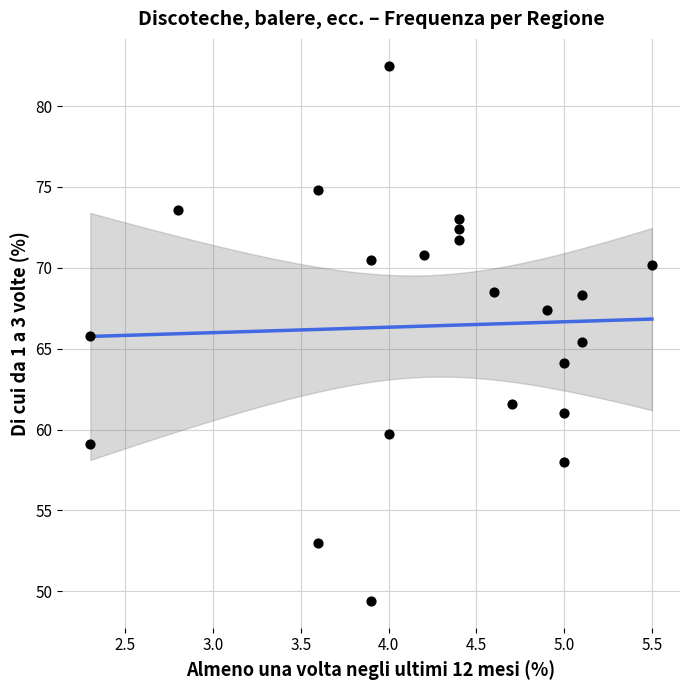

What Y value in the scatter plot is closest to 65?

65.4